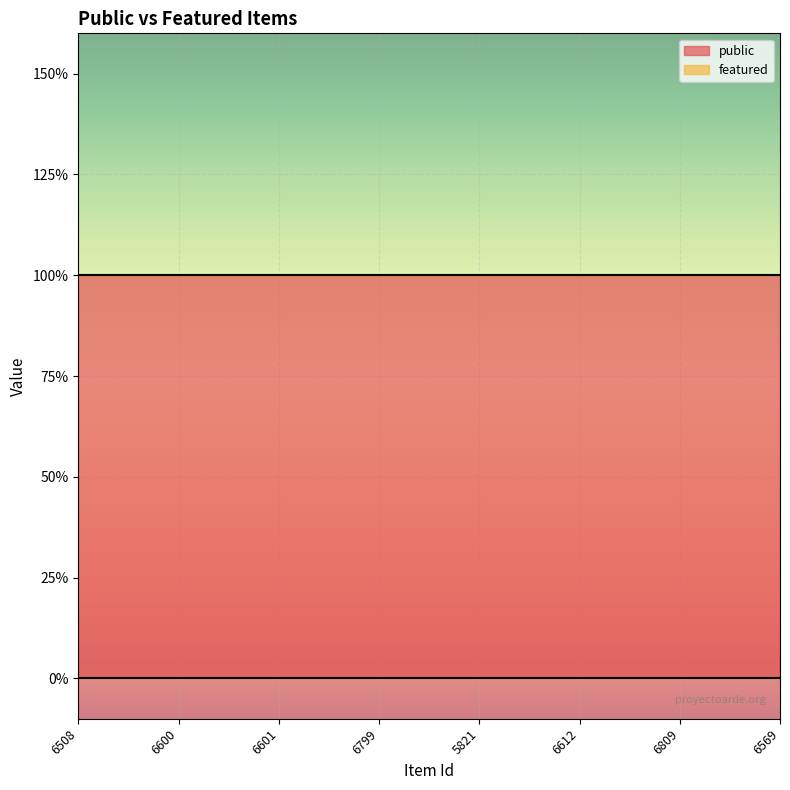

Which has a higher value, 6799 or 6601?

6799